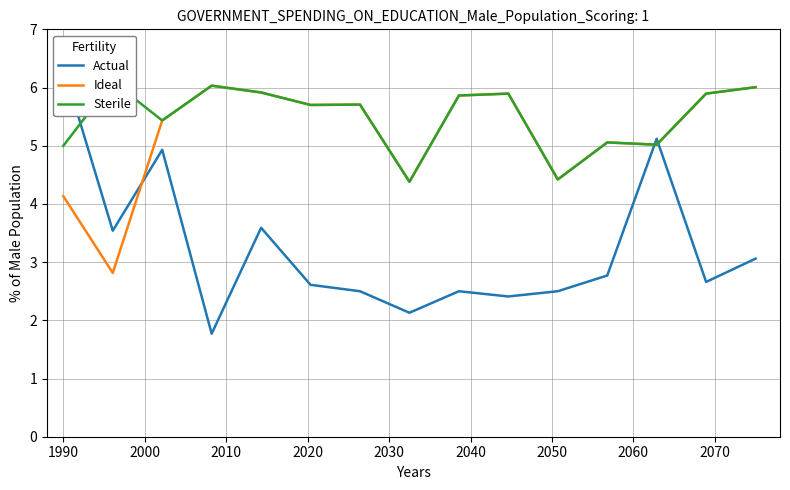

True or false: Ideal and Sterile cross at least once.

False